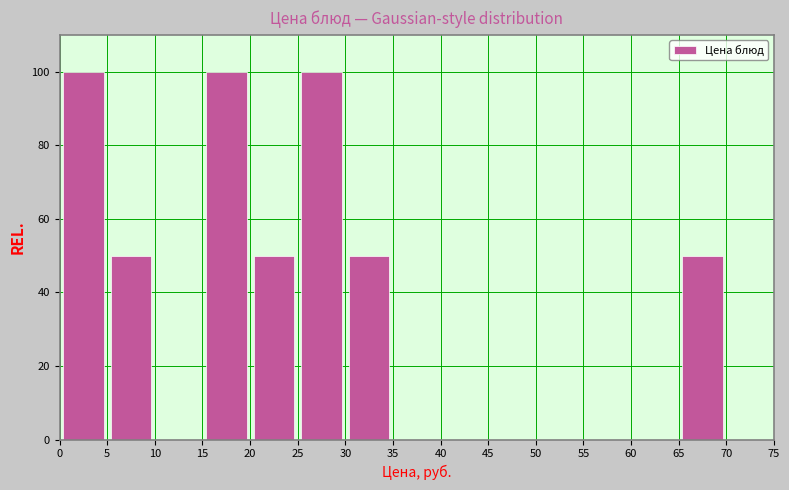

Reading left to right, list every bar in this chart as the range it spans on the x-axis followed by its height. The values are not printed on the chart, so give them approximately, as read against the axis.

0 to 5: 100
5 to 10: 50
10 to 15: 0
15 to 20: 100
20 to 25: 50
25 to 30: 100
30 to 35: 50
35 to 40: 0
40 to 45: 0
45 to 50: 0
50 to 55: 0
55 to 60: 0
60 to 65: 0
65 to 70: 50